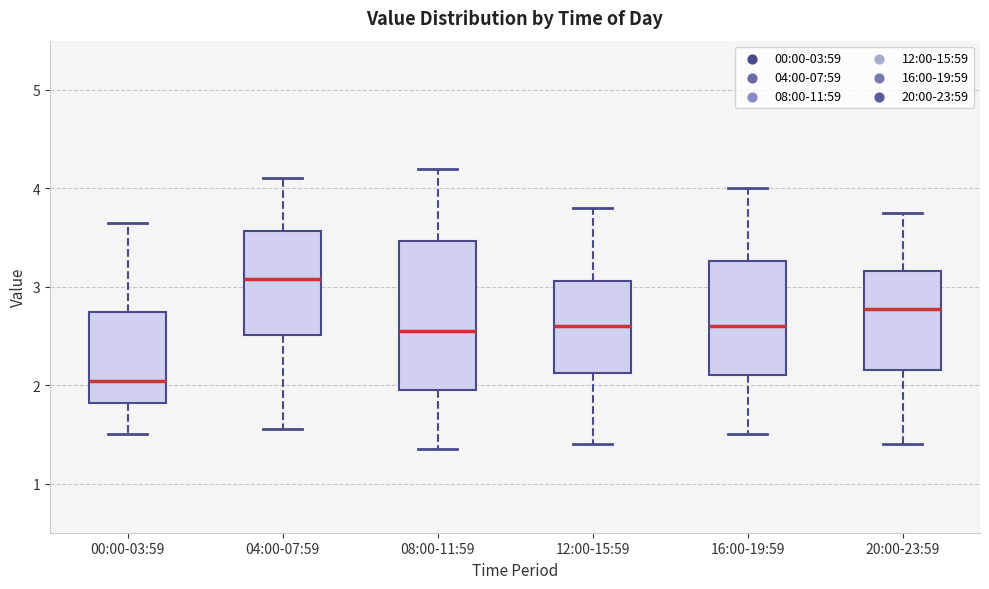

Reading left to right, transcribe this box plot: for each box, give where its median line is, the range the box spans, and where its two whiskers end, as read against the y-axis. The values are not printed on the chart, so give them approximately, as read against the axis.

00:00-03:59: median 2.0, box 1.8 to 2.7, whiskers 1.5 to 3.7
04:00-07:59: median 3.1, box 2.5 to 3.6, whiskers 1.6 to 4.1
08:00-11:59: median 2.6, box 2.0 to 3.5, whiskers 1.4 to 4.2
12:00-15:59: median 2.6, box 2.1 to 3.1, whiskers 1.4 to 3.8
16:00-19:59: median 2.6, box 2.1 to 3.3, whiskers 1.5 to 4.0
20:00-23:59: median 2.8, box 2.2 to 3.2, whiskers 1.4 to 3.8